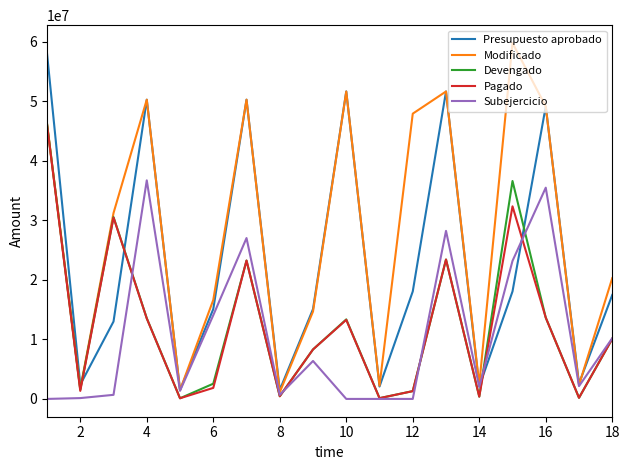

Which series has the largest total across all categories?

Modificado